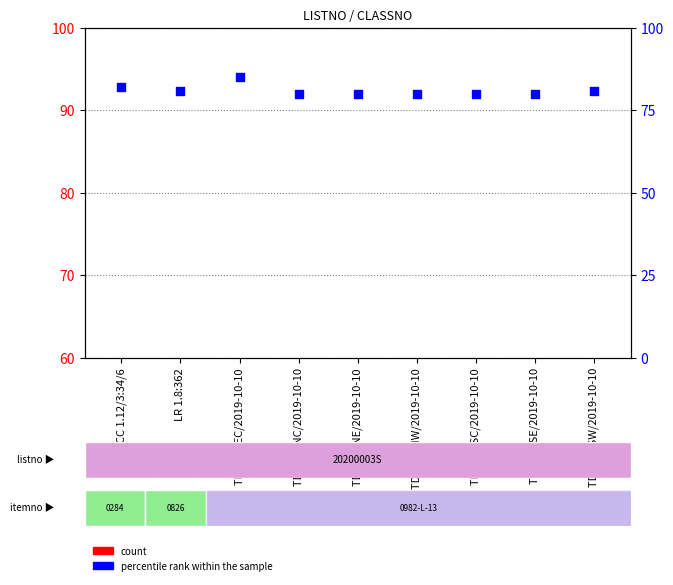

What is the total value across all series at TD 4.79:SW/2019-10-10?

82